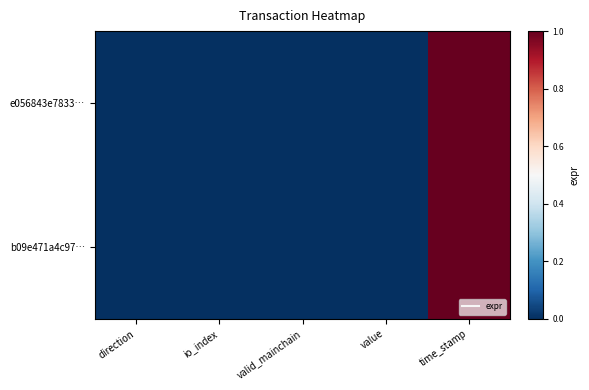

Which label corresponds to the largest value in the chart?

time_stamp